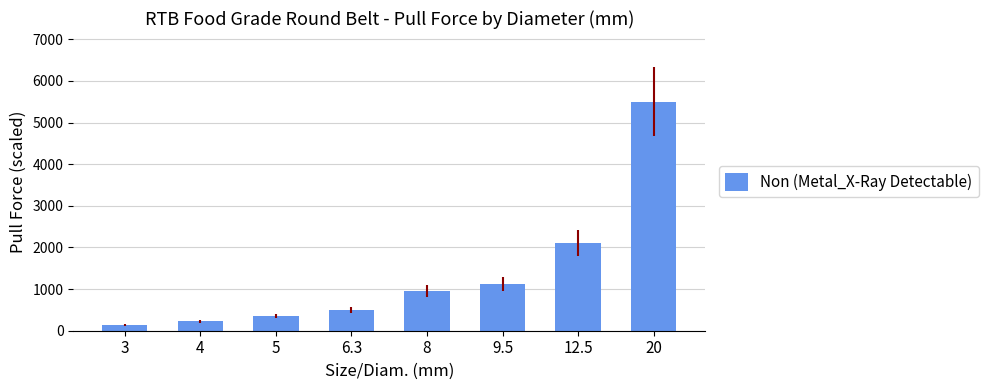

Which has a higher value, 20 or 12.5?

20